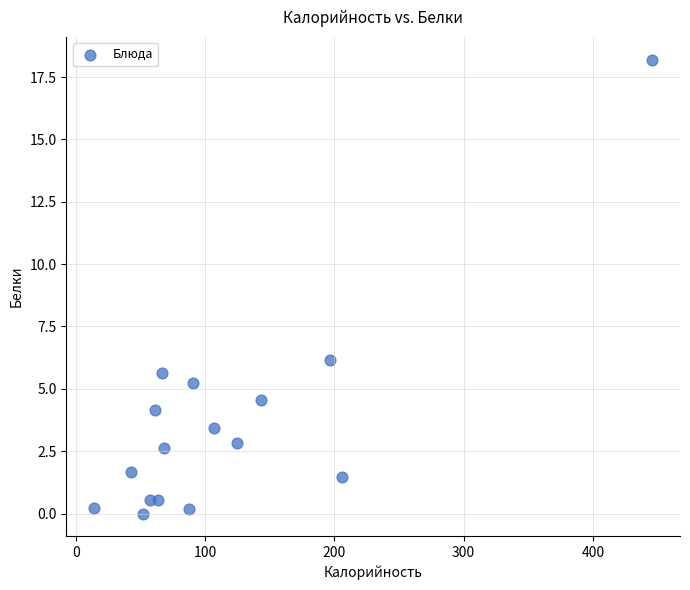

What Y value in the scatter plot is closest to 9?

6.1